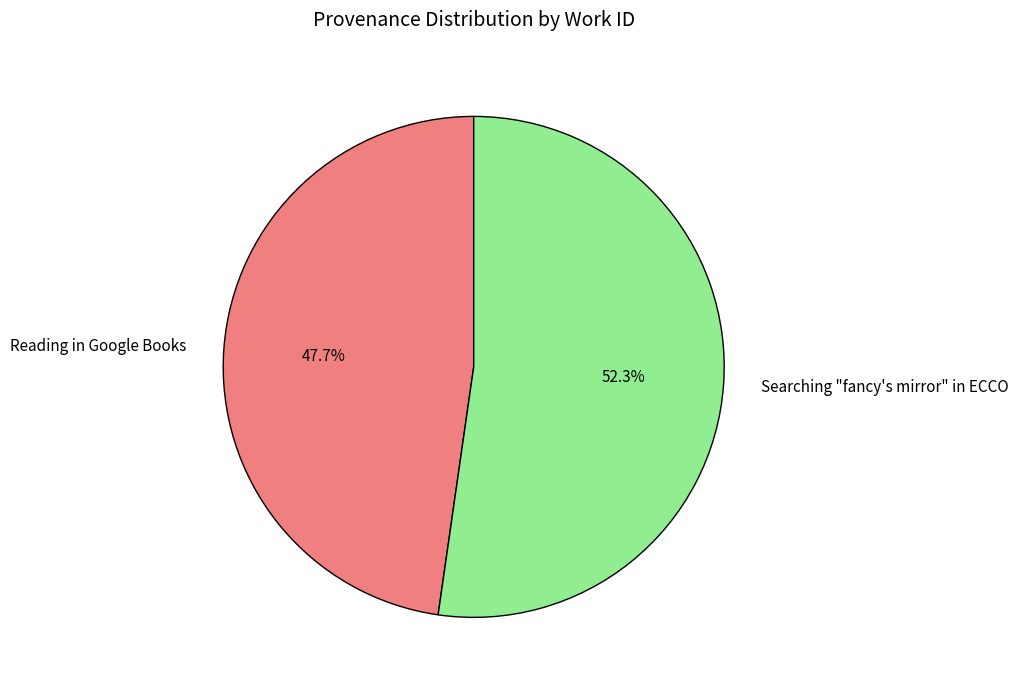

To the nearest percent, what is the average slice percentage?

50%